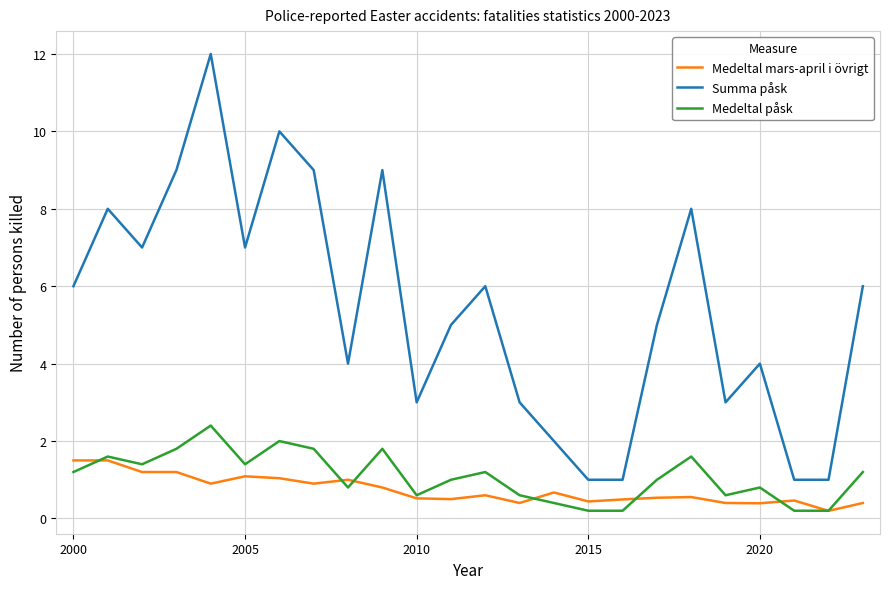

List the series in order of their peak value, lowest first.

Medeltal mars-april i övrigt, Medeltal påsk, Summa påsk